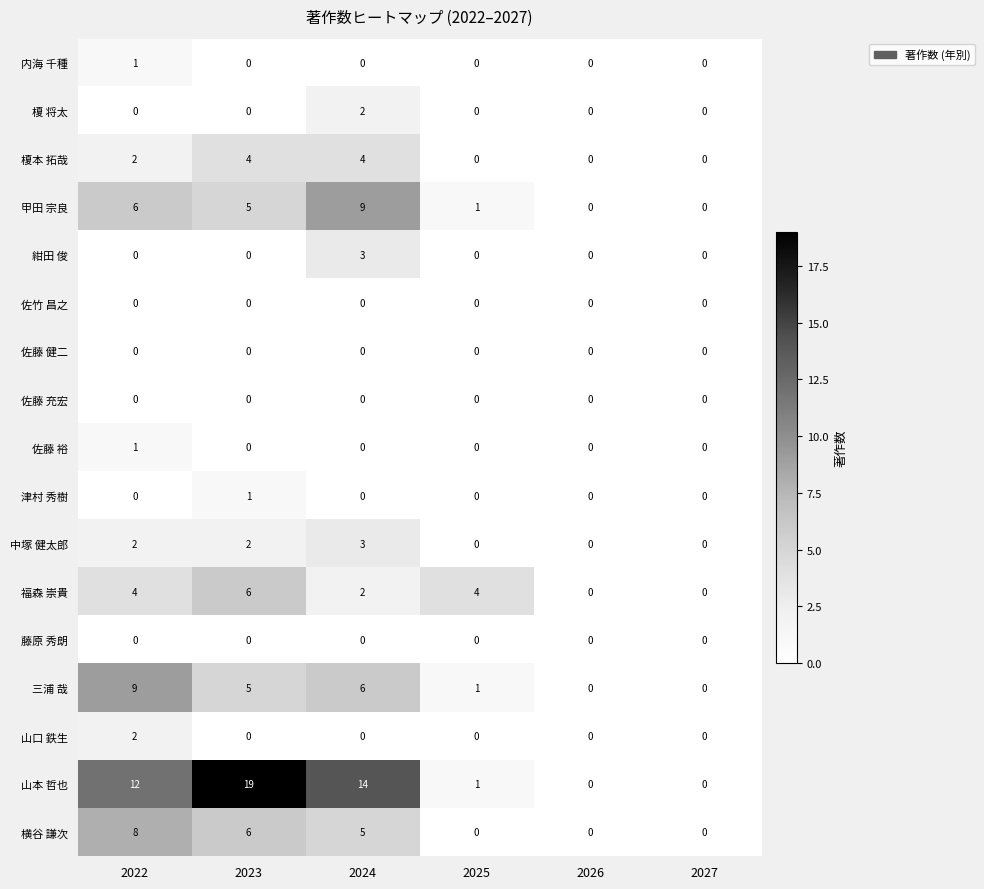

True or false: 榎本 拓哉 has a value of 0 at 2025.

True